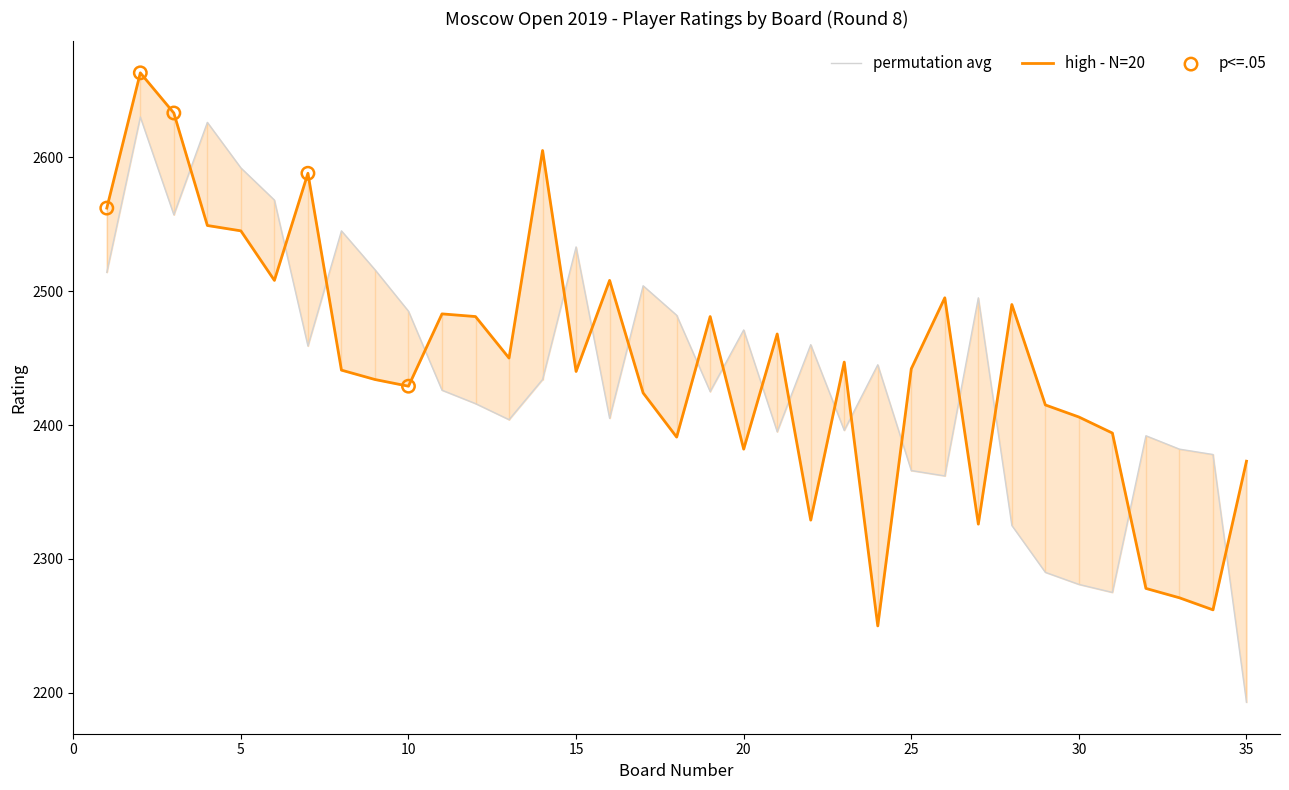

Is the value of high - N=20 at 25 greater than the value of permutation avg at 2?

No